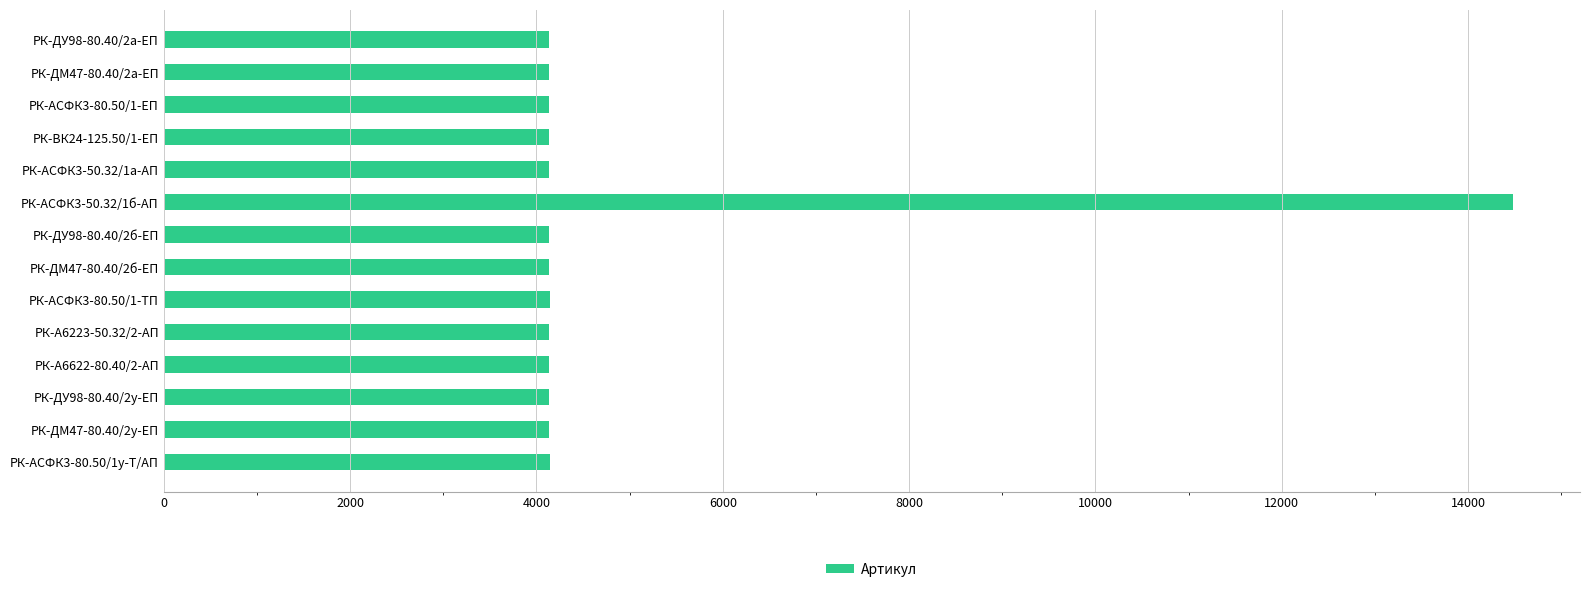

What is the average value?

4875